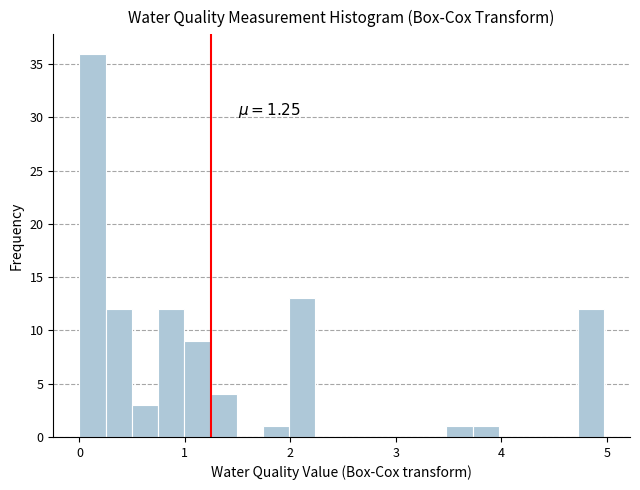

Read against the x-axis, roughly where is the centre of the tallest bar?

0.1